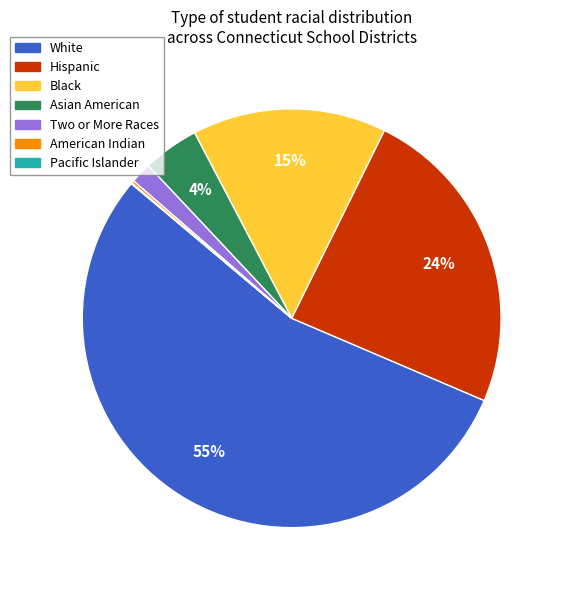

To the nearest percent, what is the difference between the largest and smallest slice percentages?

55%